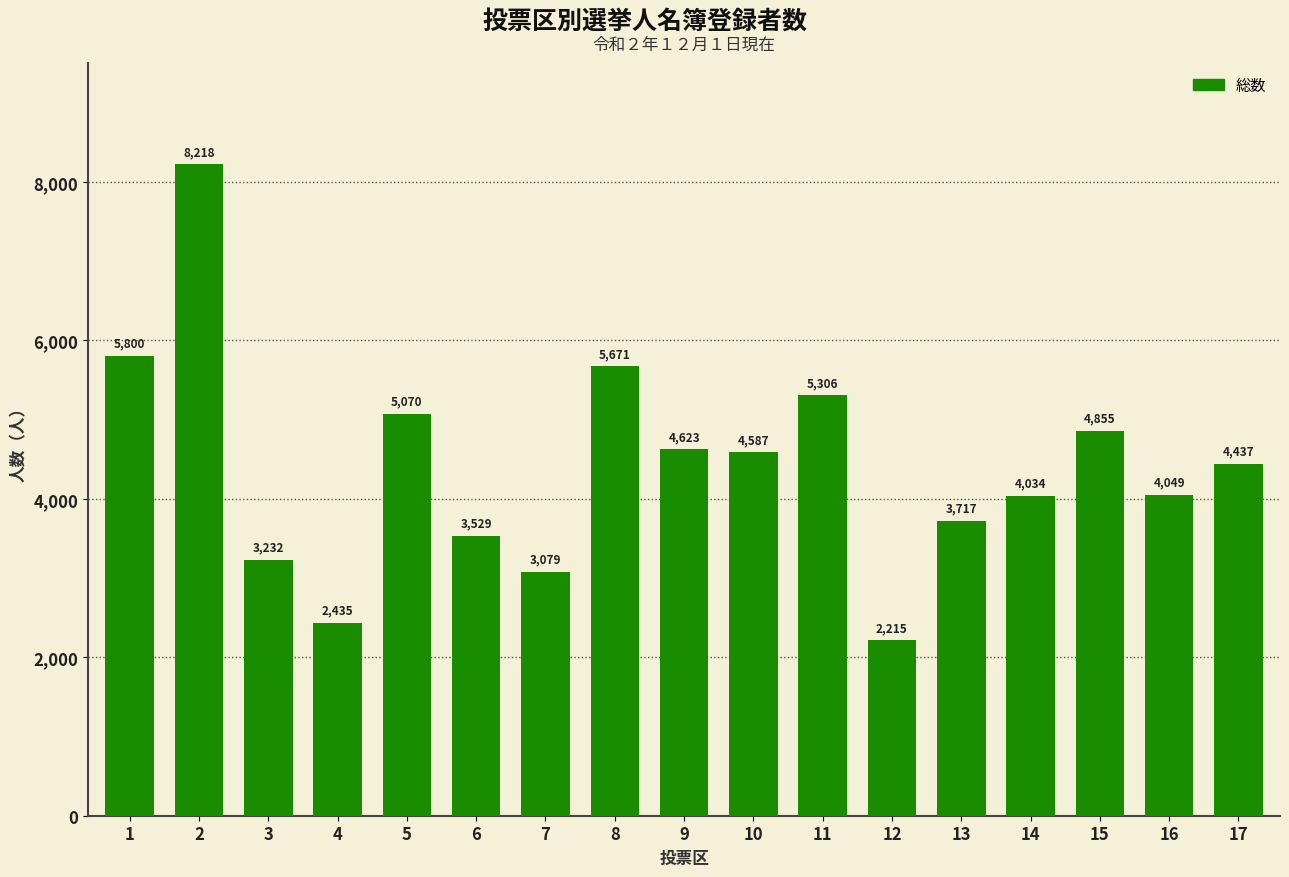

What is the difference between the values at 13 and 9?

906